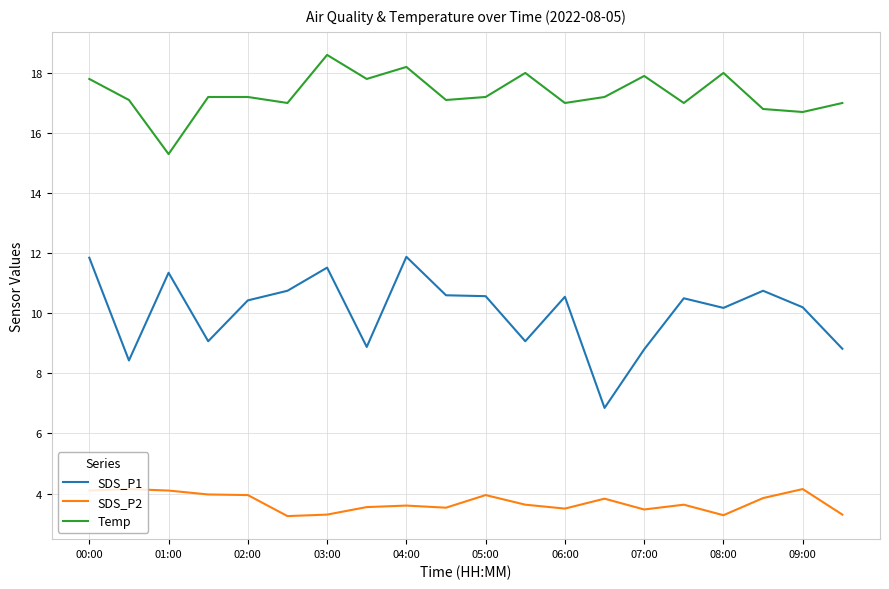

True or false: Temp and SDS_P2 cross at least once.

False